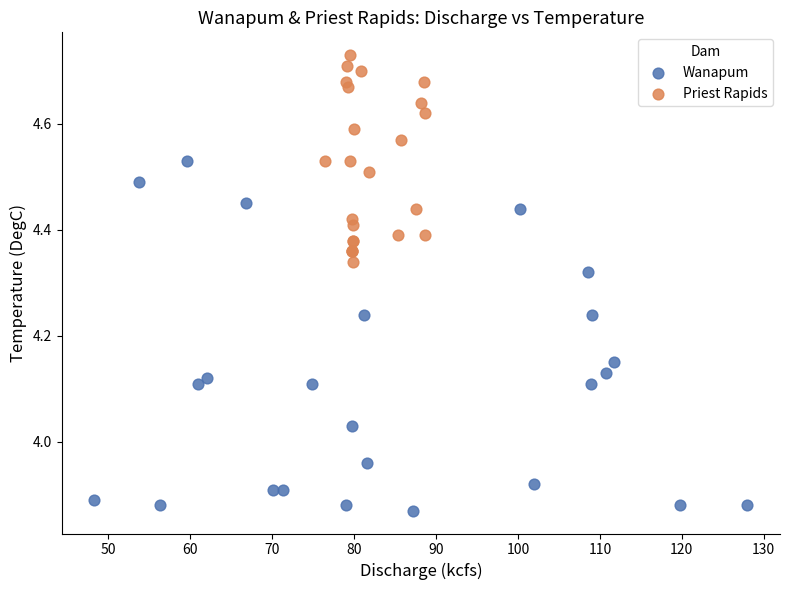

What are all the series names shown in the legend?

Wanapum, Priest Rapids